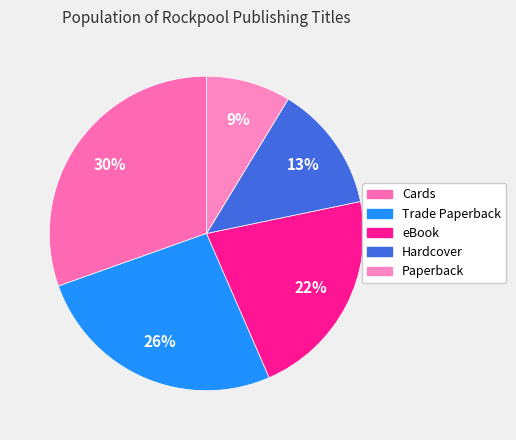

Which has a higher value, Trade Paperback or Paperback?

Trade Paperback